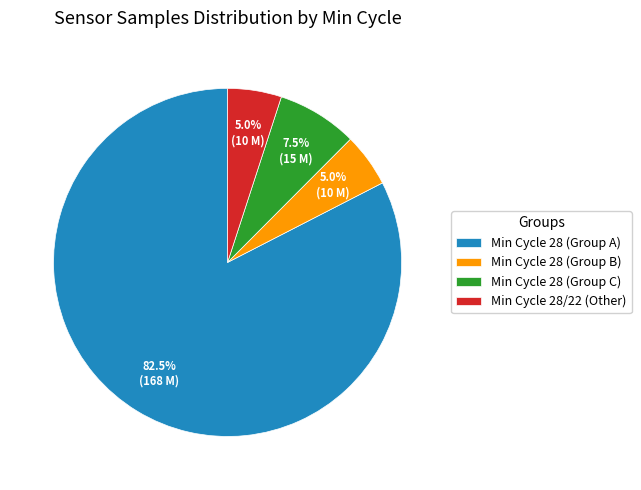

What is the majority slice?

Min Cycle 28 (Group A)